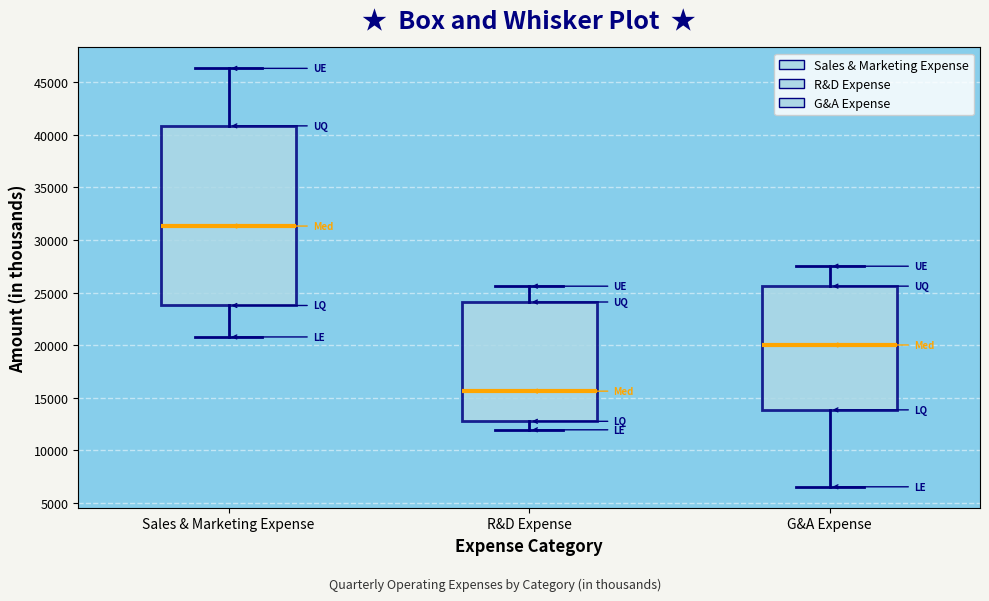

Reading left to right, read every box against the y-axis: the position of its median line, the range the box covers, and the ends of its whiskers. The values are not printed on the chart, so give them approximately, as read against the axis.

Sales & Marketing Expense: median 31500, box 24000 to 41000, whiskers 21000 to 46500
R&D Expense: median 15500, box 13000 to 24000, whiskers 12000 to 25500
G&A Expense: median 20000, box 14000 to 25500, whiskers 6500 to 27500